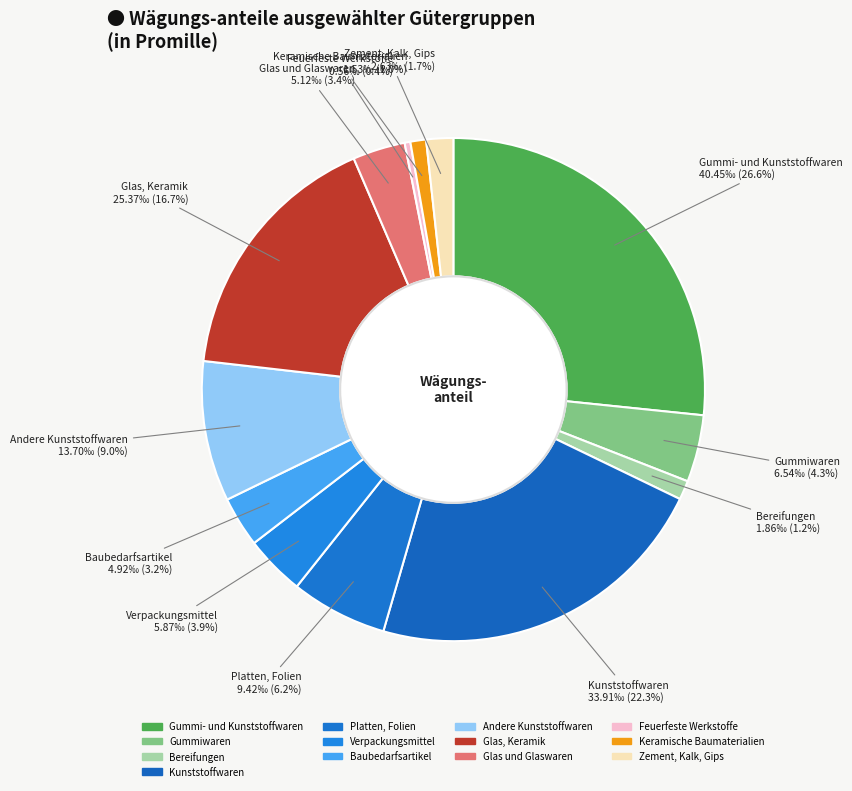

How many slices are in this pie chart?

13